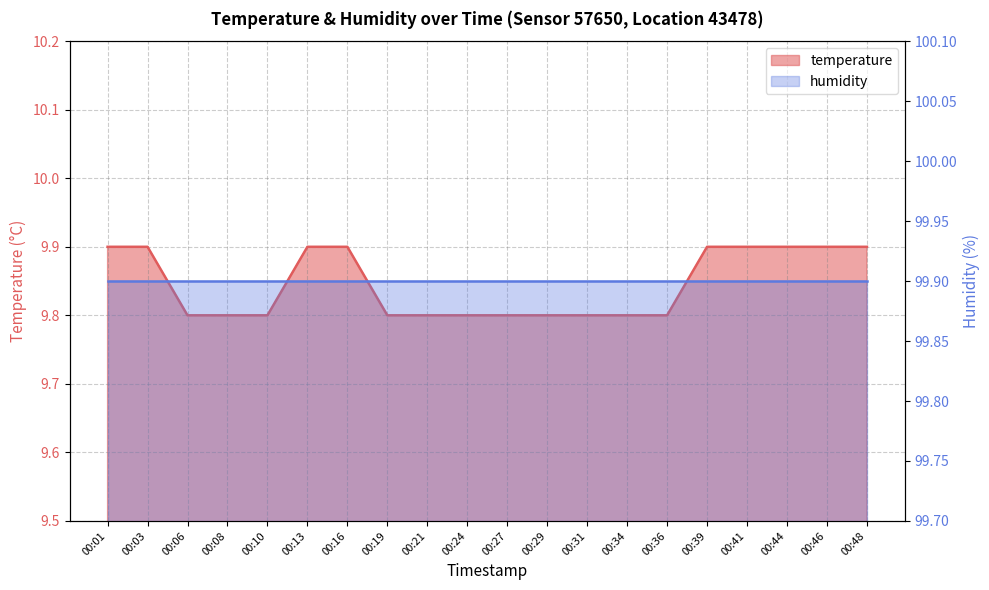

Reading left to right, extract all data points from this chart.

9.9	9.9	9.8	9.8	9.8	9.9	9.9	9.8	9.8	9.8	9.8	9.8	9.8	9.8	9.8	9.9	9.9	9.9	9.9	9.9